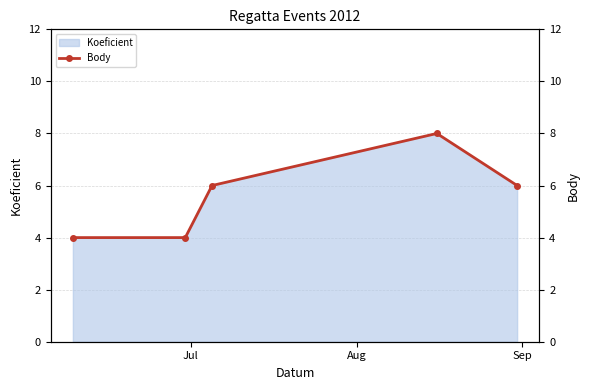

Where is the data nearest to the value 6?

Sep